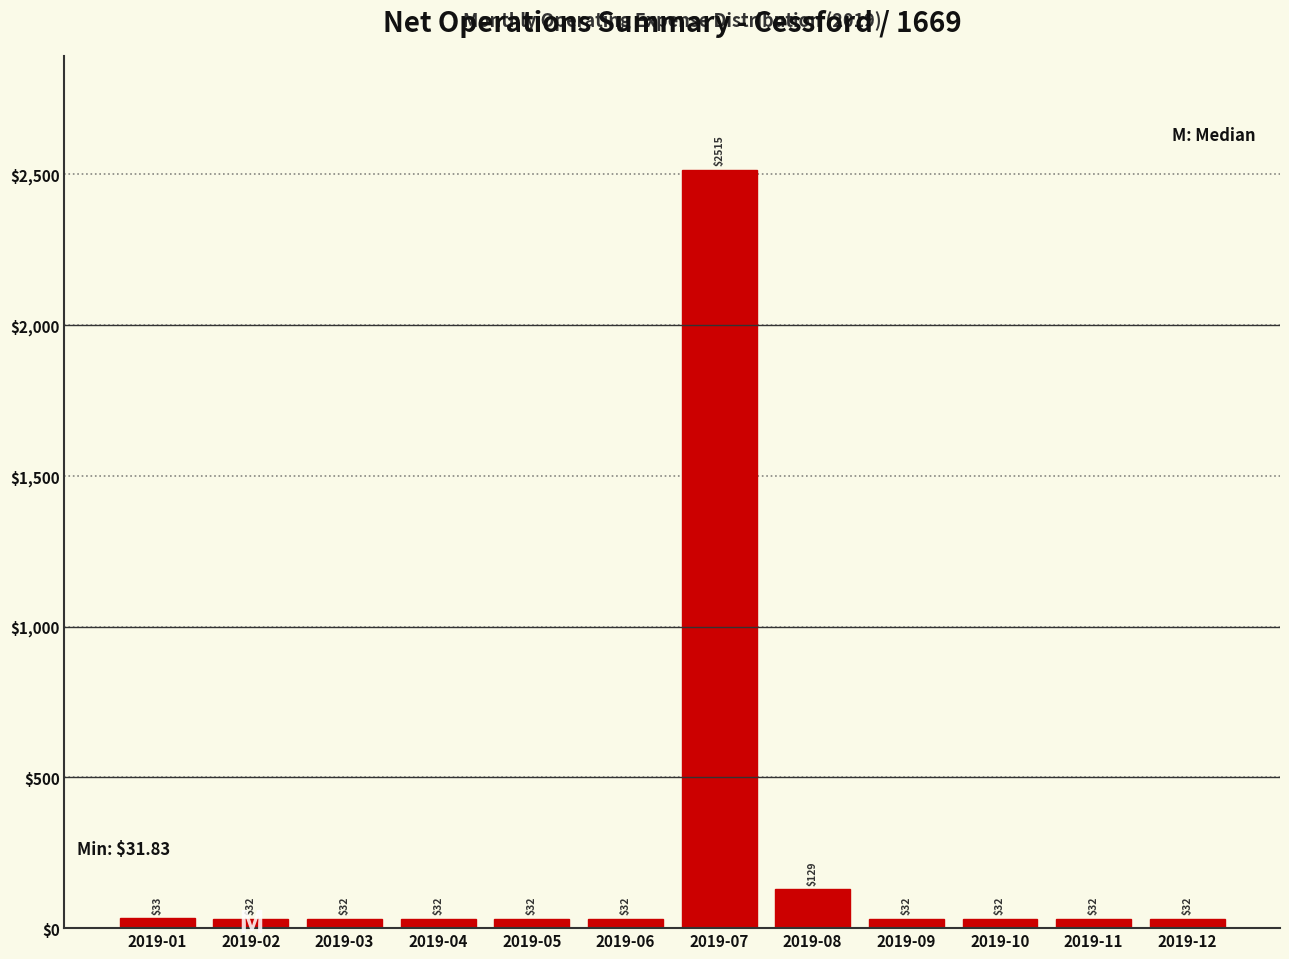

What is the difference between the maximum and minimum values?

2483.0